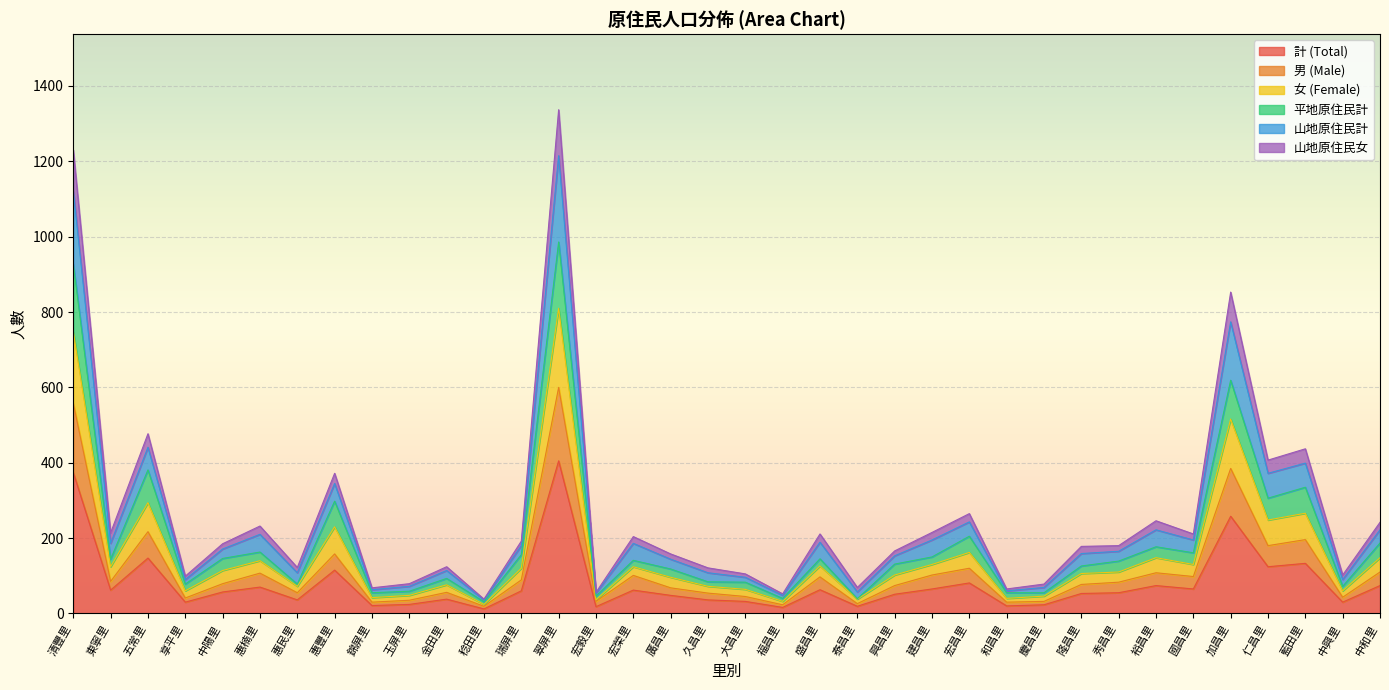

Does the chart display data point markers on the line(s)?

No